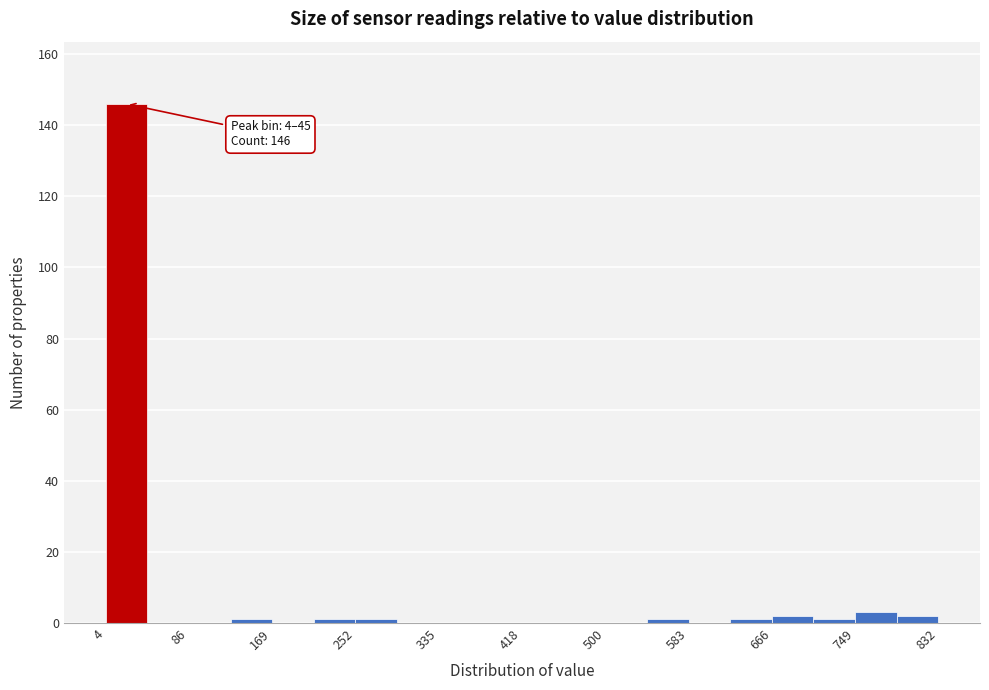

Over which range of the x-axis is the bar tallest?

0 to 50